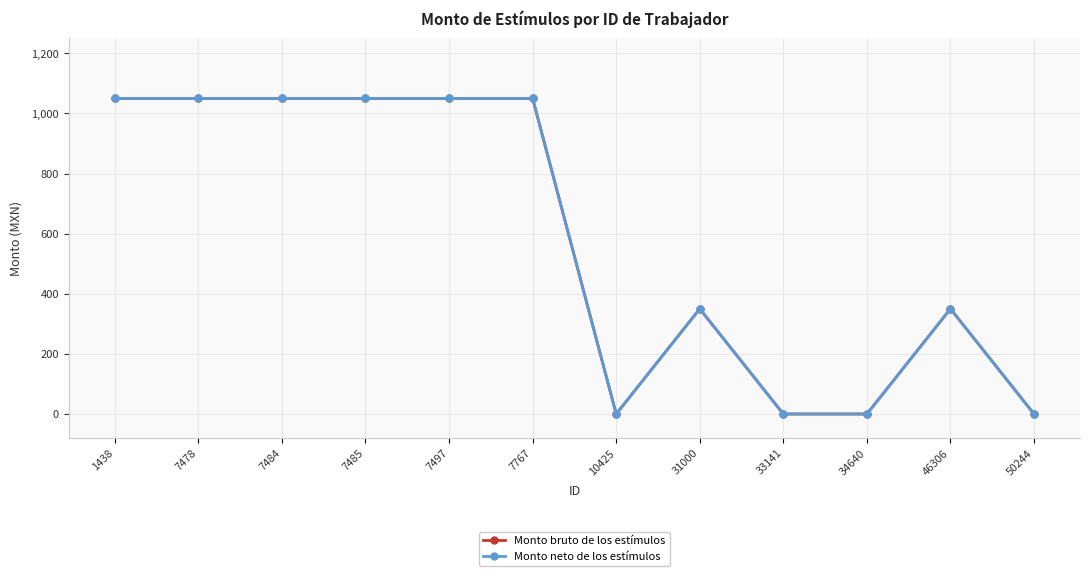

Which series has the largest range (max minus min)?

Monto bruto de los estímulos